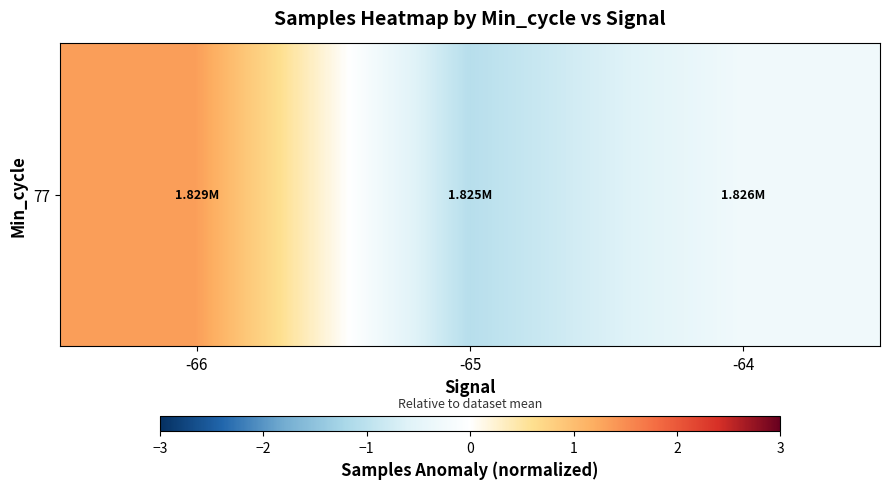

Reading right to left, extract all data points from this chart.

-0.3	-1.1	1.3